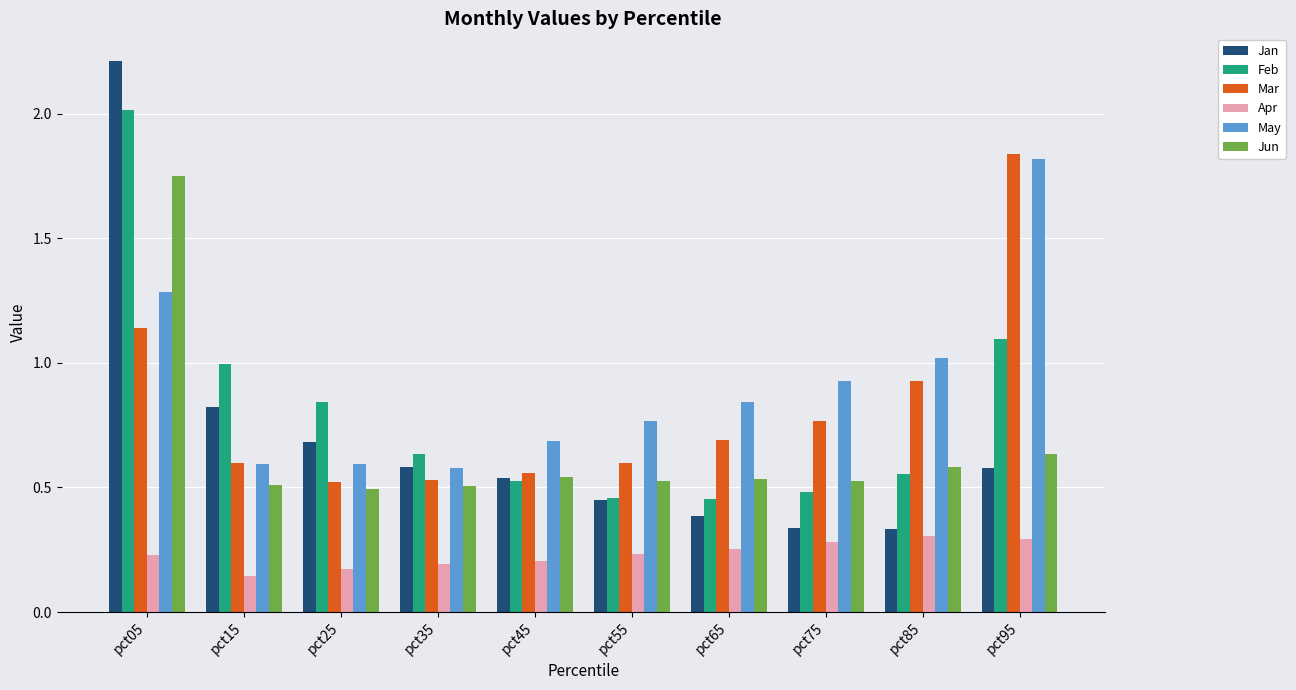

What is the difference between the maximum and minimum values in the Mar series?

1.3